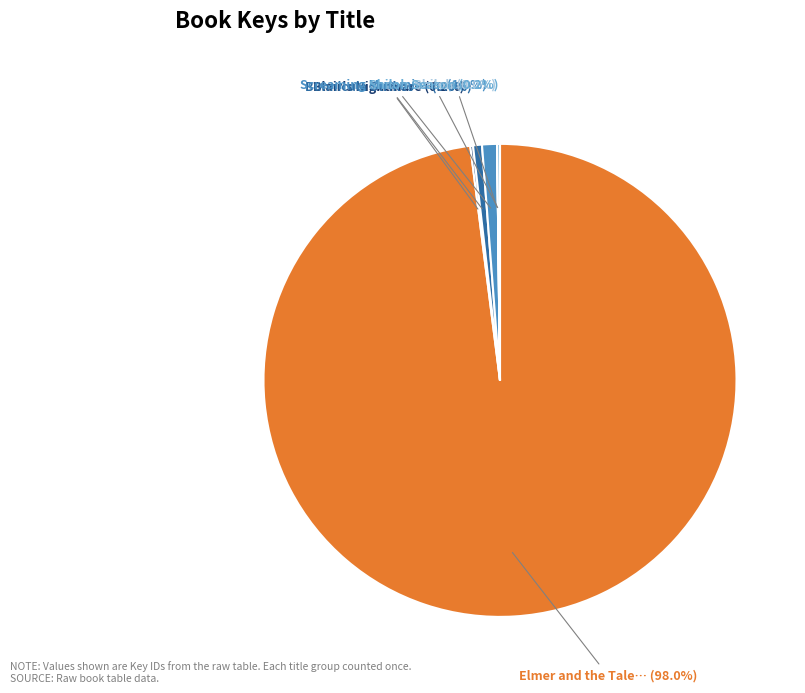

Is there any slice that represents more than half of the pie?

Yes